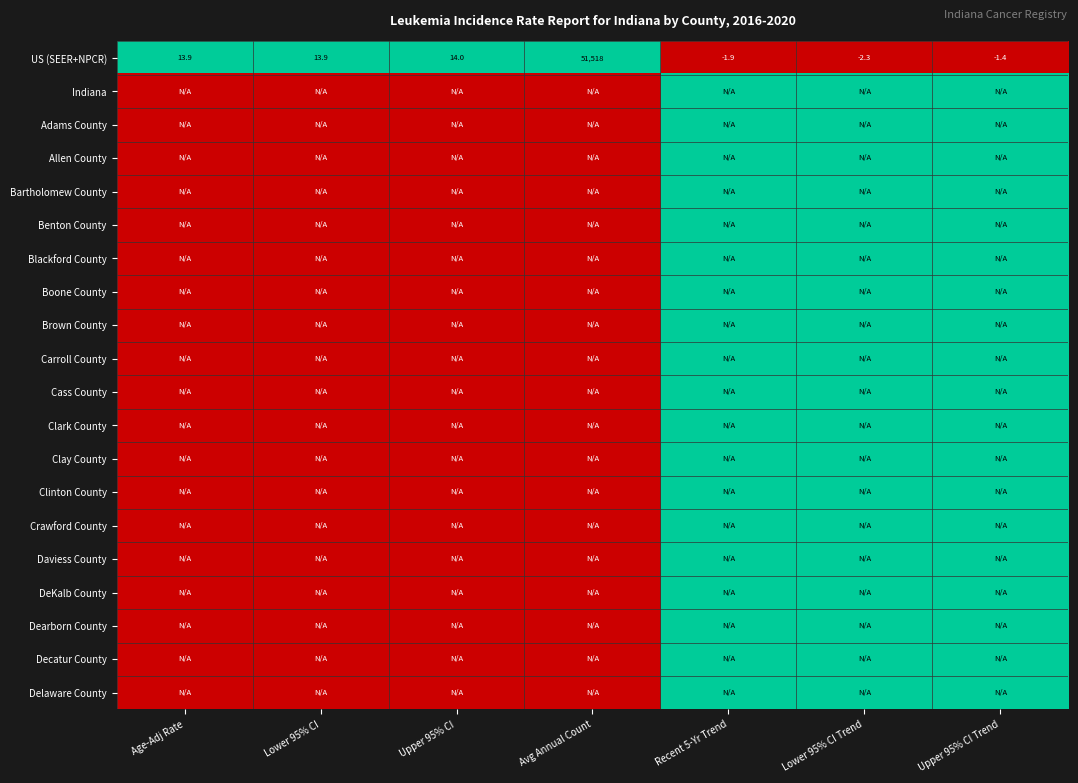

At which label is US (SEER+NPCR) closest to 25757?

Upper 95% CI